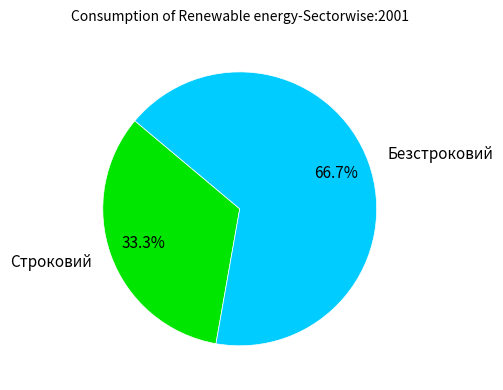

How many segments does this pie chart have?

2